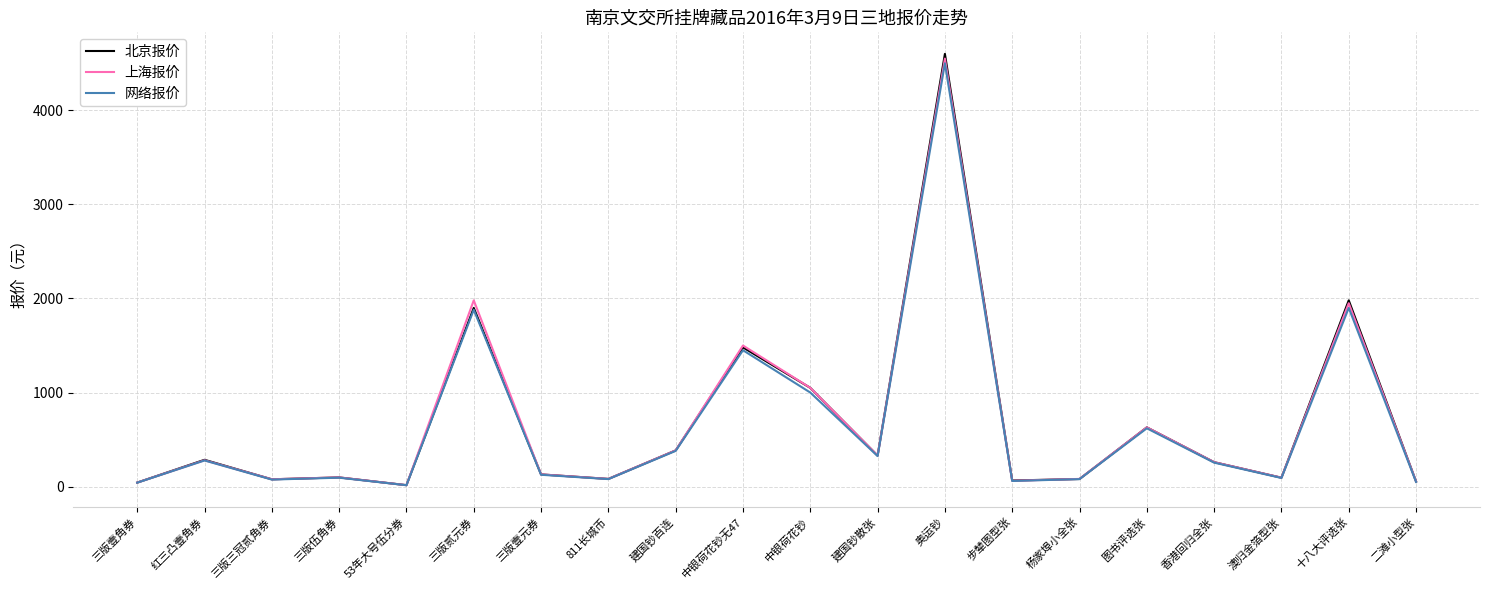

How many lines are shown in the chart?

3